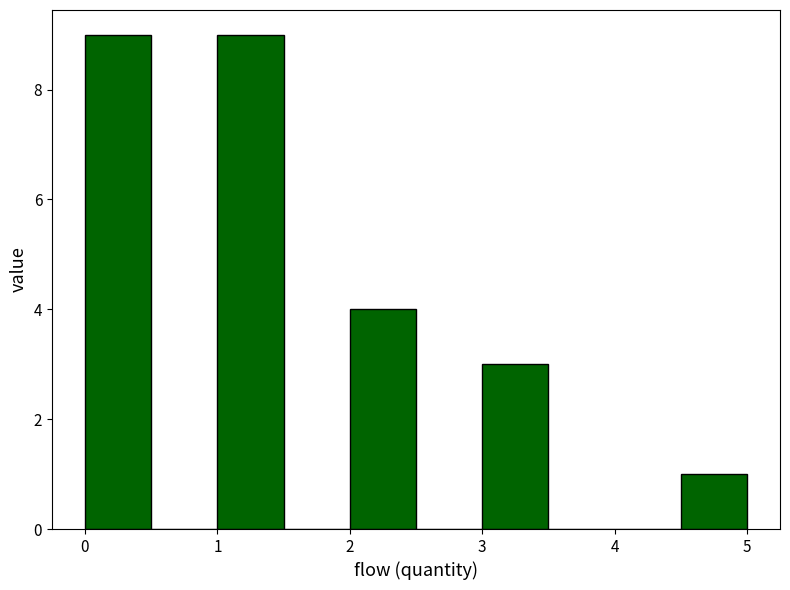

Reading left to right, transcribe this chart: for each bar, give the range it covers on the x-axis and its height. The values are not printed on the chart, so give them approximately, as read against the axis.

0.0 to 0.5: 9
0.5 to 1.0: 0
1.0 to 1.5: 9
1.5 to 2.0: 0
2.0 to 2.5: 4
2.5 to 3.0: 0
3.0 to 3.5: 3
3.5 to 4.0: 0
4.0 to 4.5: 0
4.5 to 5.0: 1